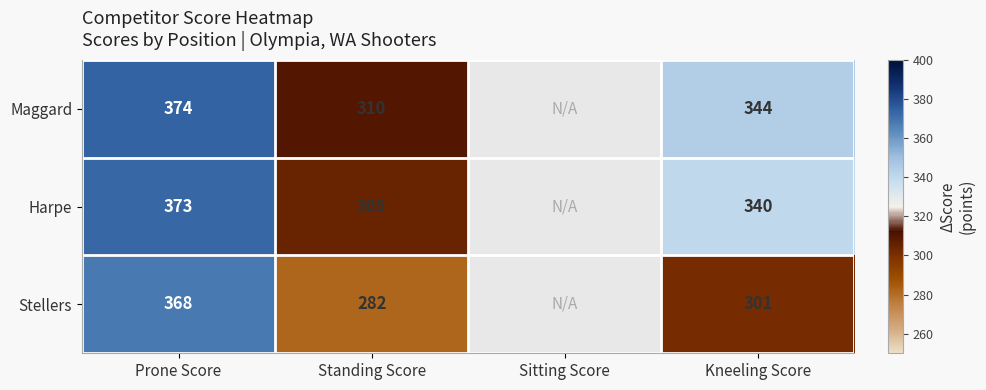

Rank the series at Standing Score from highest to lowest value.

Maggard, Harpe, Stellers